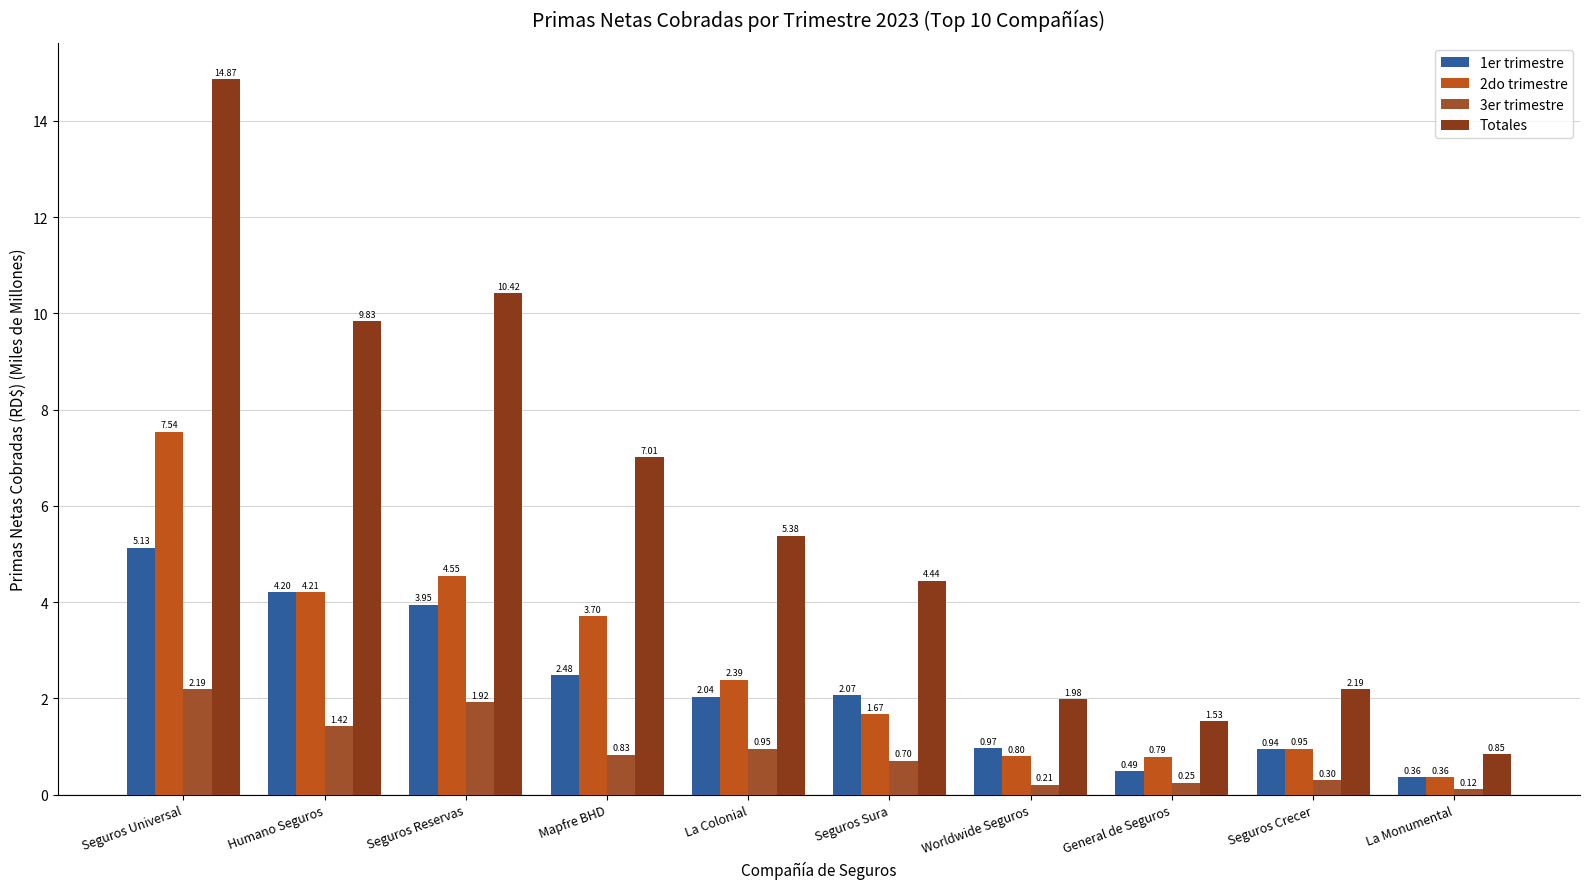

List the labels in order of 2do trimestre value, smallest first.

La Monumental, General de Seguros, Worldwide Seguros, Seguros Crecer, Seguros Sura, La Colonial, Mapfre BHD, Humano Seguros, Seguros Reservas, Seguros Universal